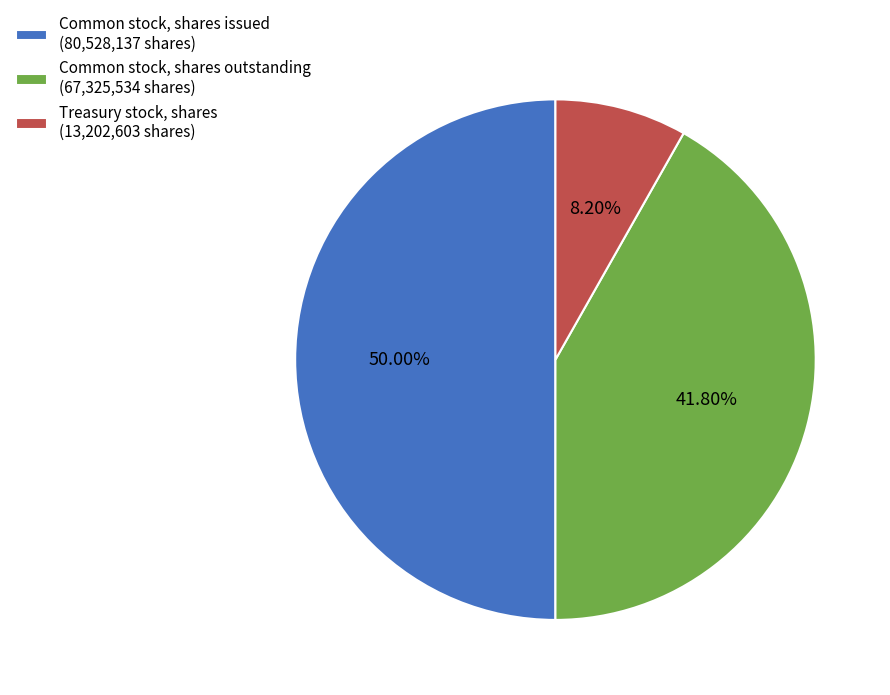

To the nearest percent, what is the difference between the Common stock, shares outstanding and Treasury stock, shares slice percentages?

34%